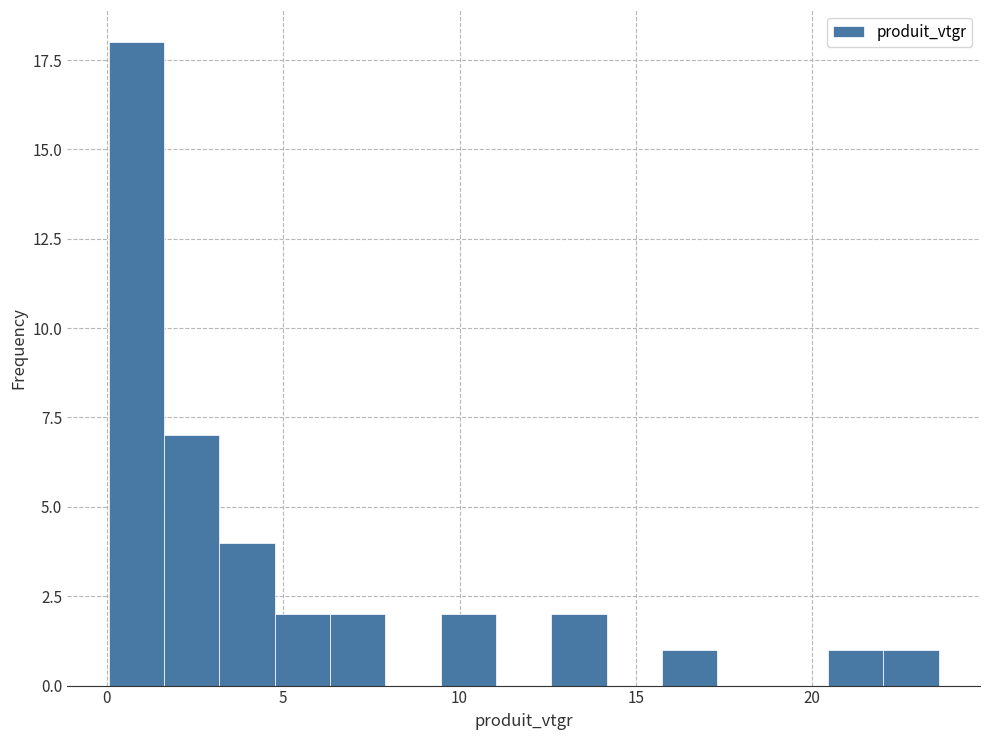

Read against the x-axis, roughly where is the centre of the tallest bar?

1.0